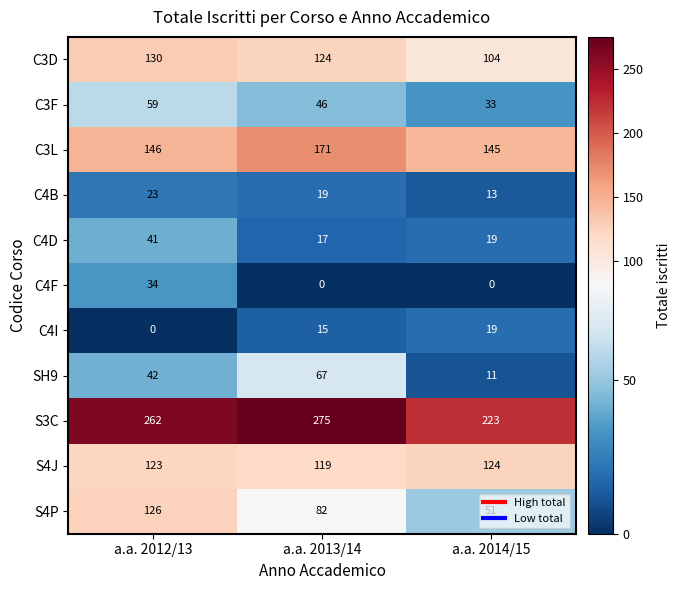

Is it true that C4D equals 69 at a.a. 2012/13?

False